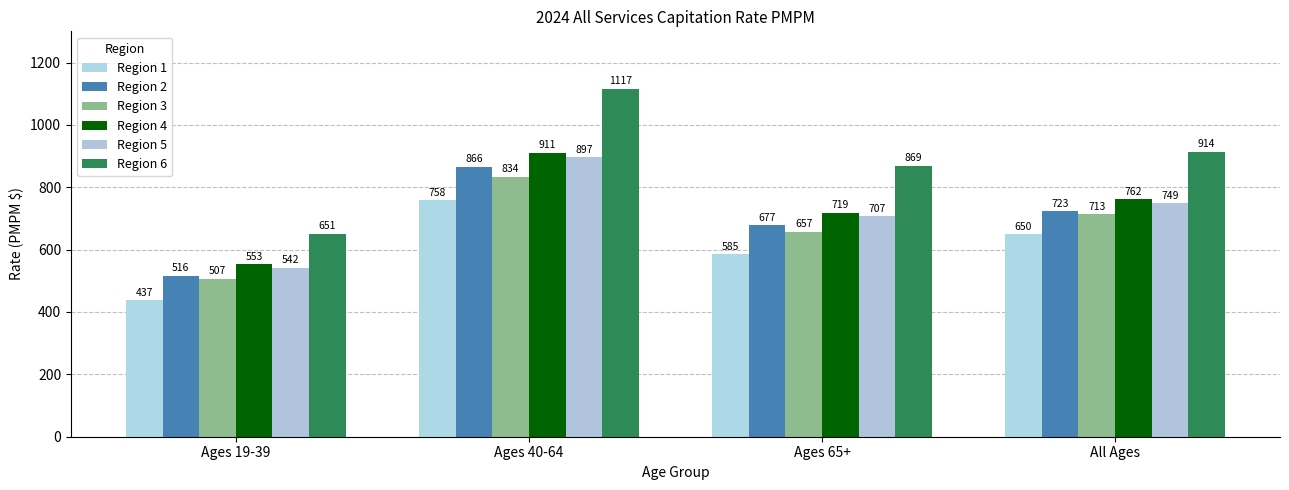

What are all the series names shown in the legend?

Region 1, Region 2, Region 3, Region 4, Region 5, Region 6